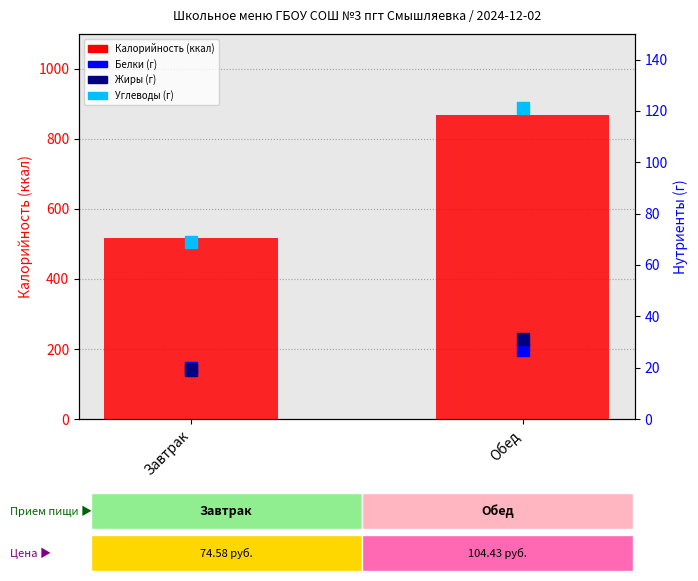

At how many categories does at least one series exceed 292?

2